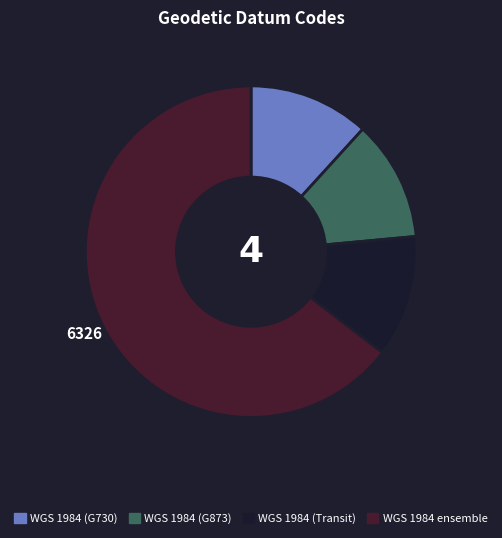

Count the number of slices in the pie.

4